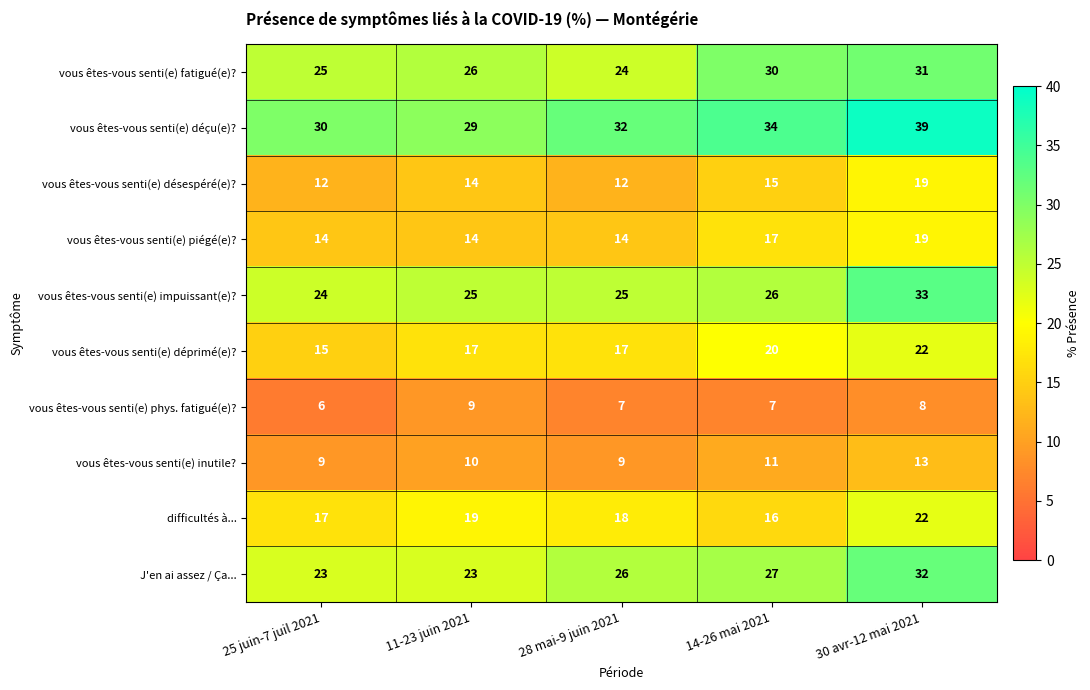

Is it true that vous êtes-vous senti(e) fatigué(e)? equals 37 at 11-23 juin 2021?

False